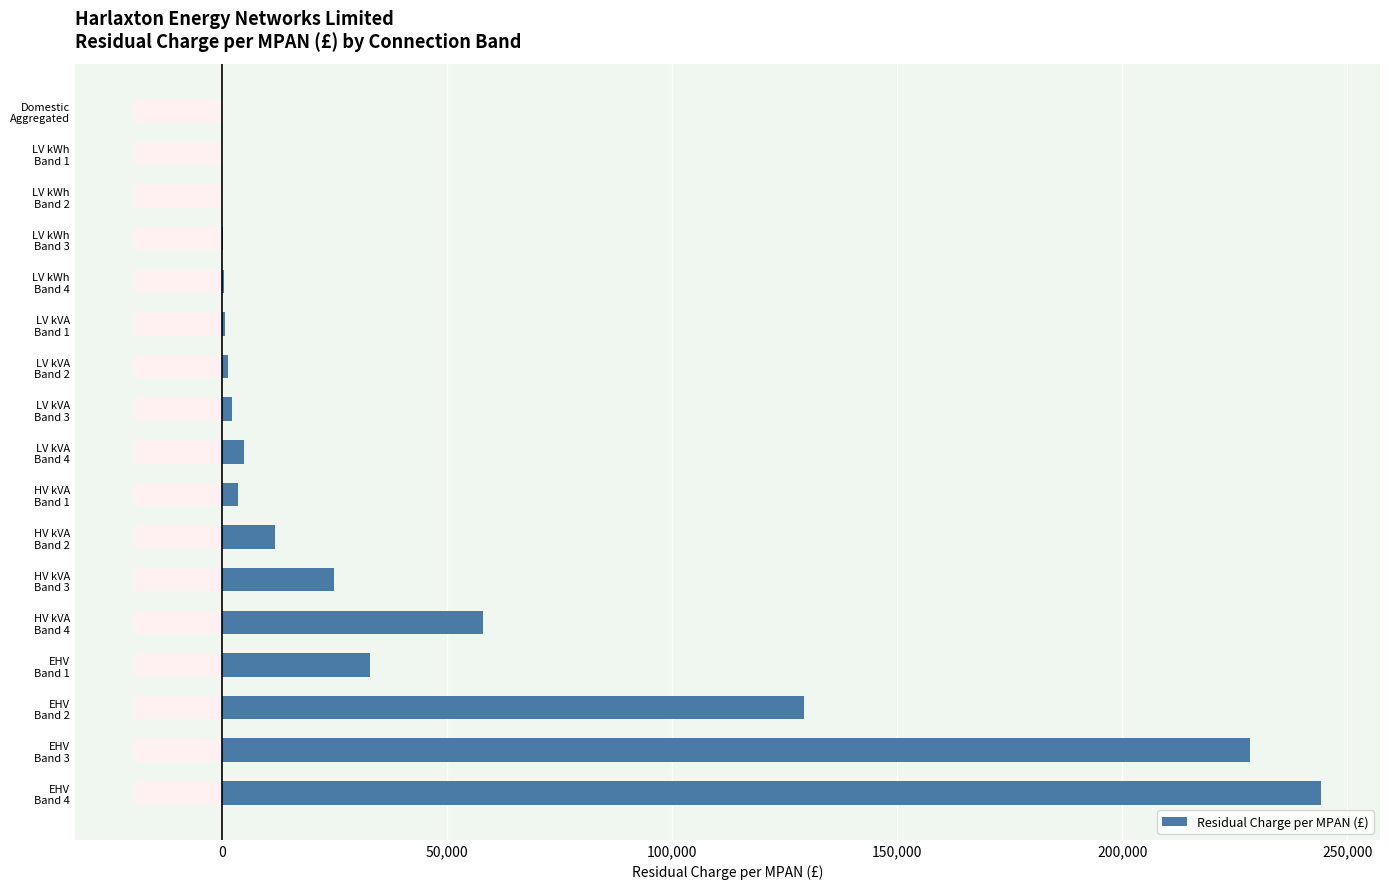

What is the value of the 1st bar from the left?

24.0